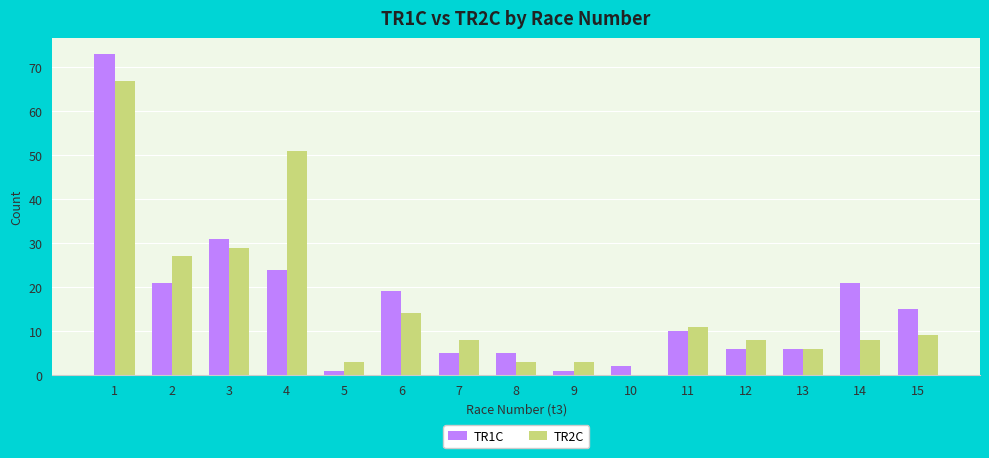

At which label does TR2C first exceed 8?

1